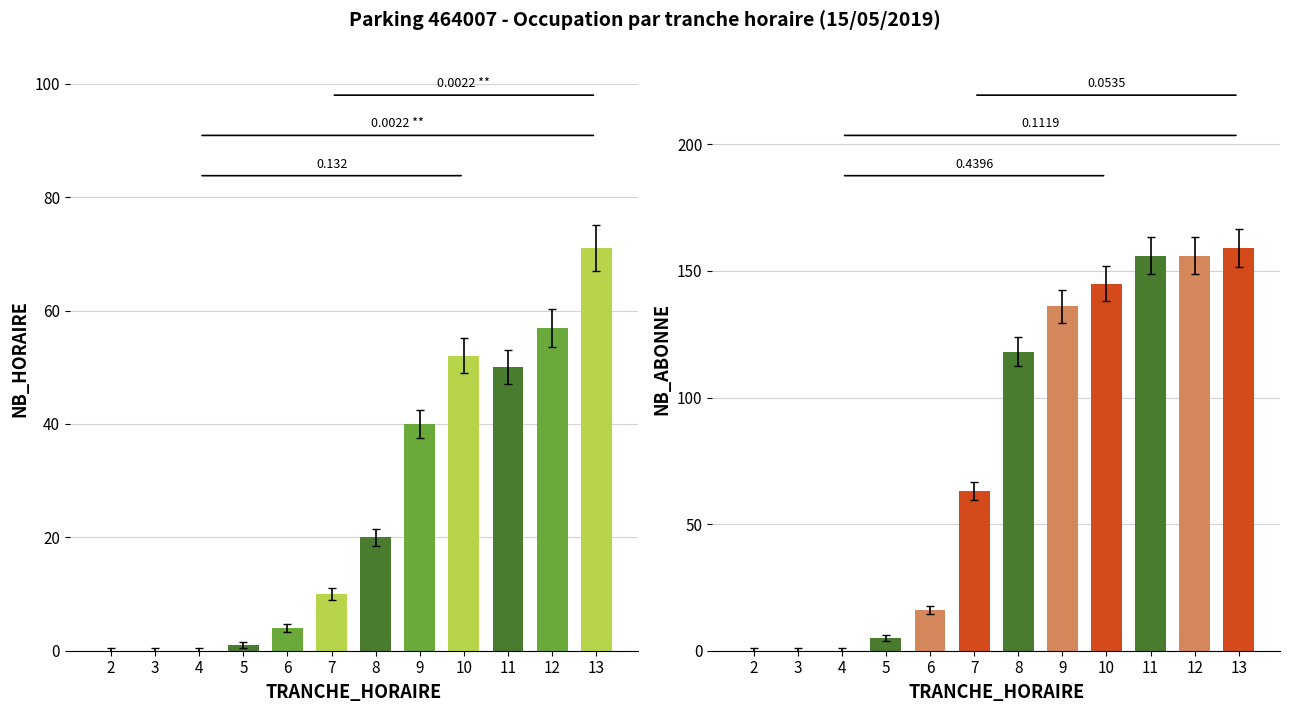

At how many categories does at least one series exceed 141?

4